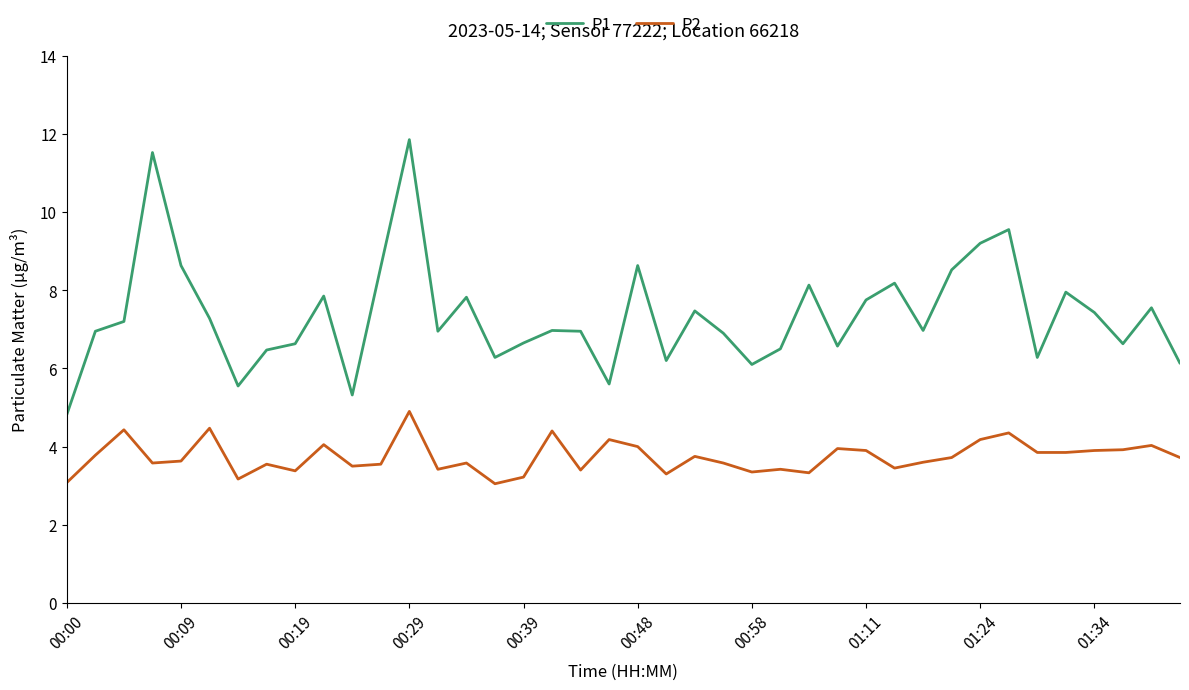

Rank the series by their average value, from lowest to highest.

P2, P1